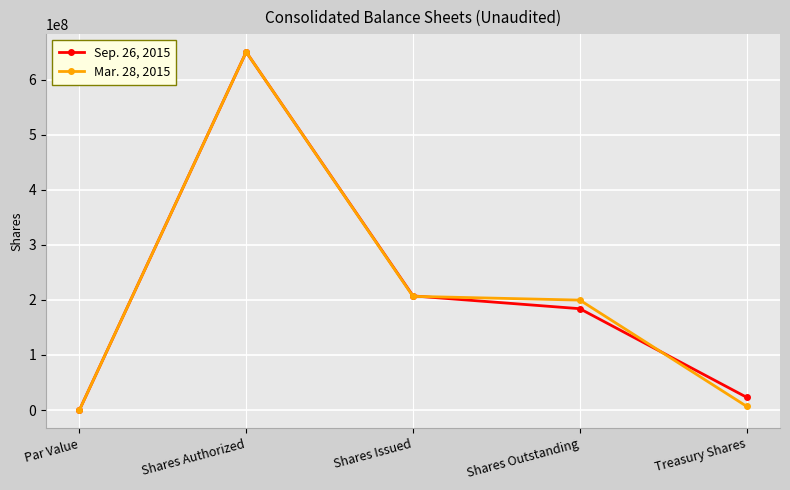

How many values in the Sep. 26, 2015 series are below 184048990?

2